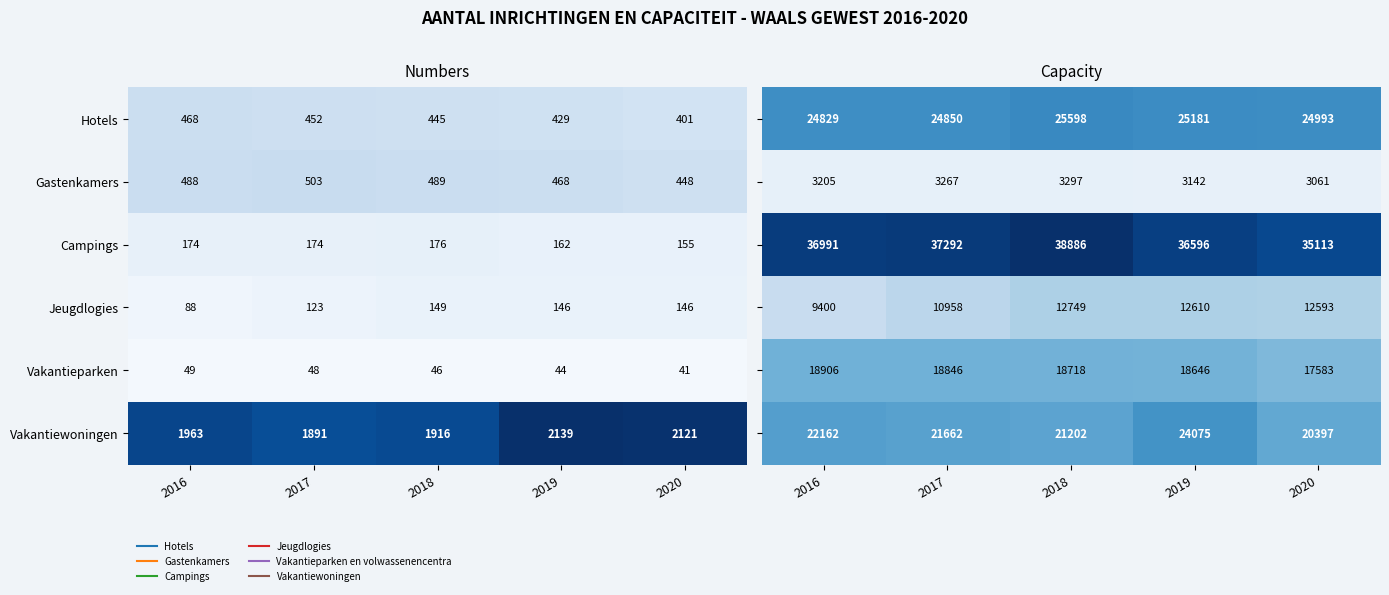

What is the approximate value of Campings at 2017, to the nearest 100?

37300